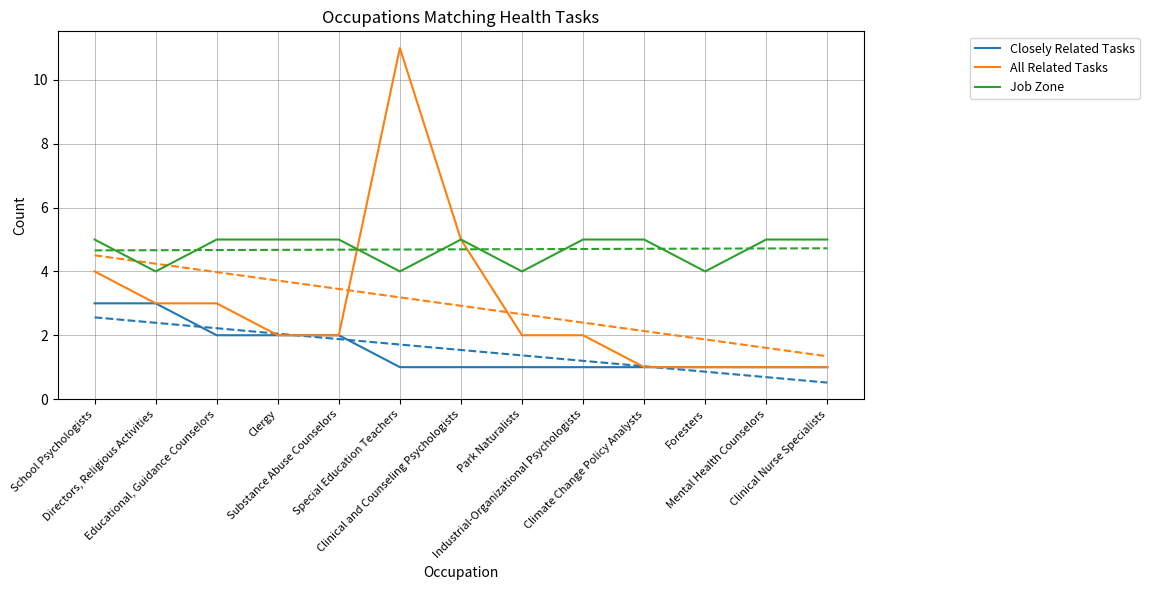

Does the chart have visible grid lines?

Yes